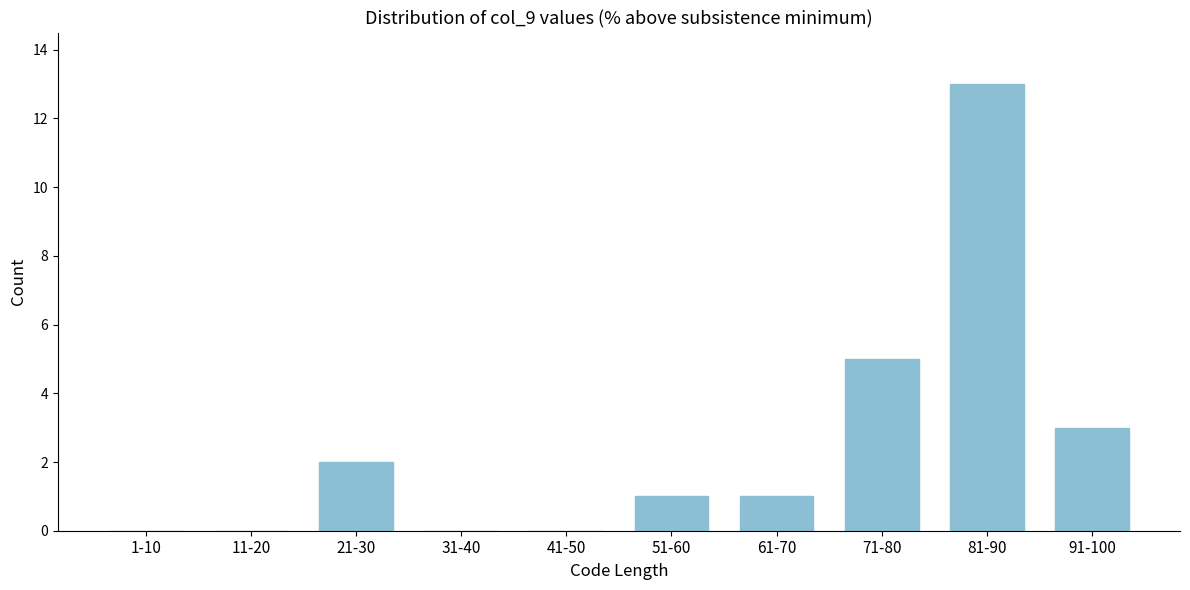

Reading left to right, what are all the values shown in this chart?

1-10=0	11-20=0	21-30=2	31-40=0	41-50=0	51-60=1	61-70=1	71-80=5	81-90=13	91-100=3